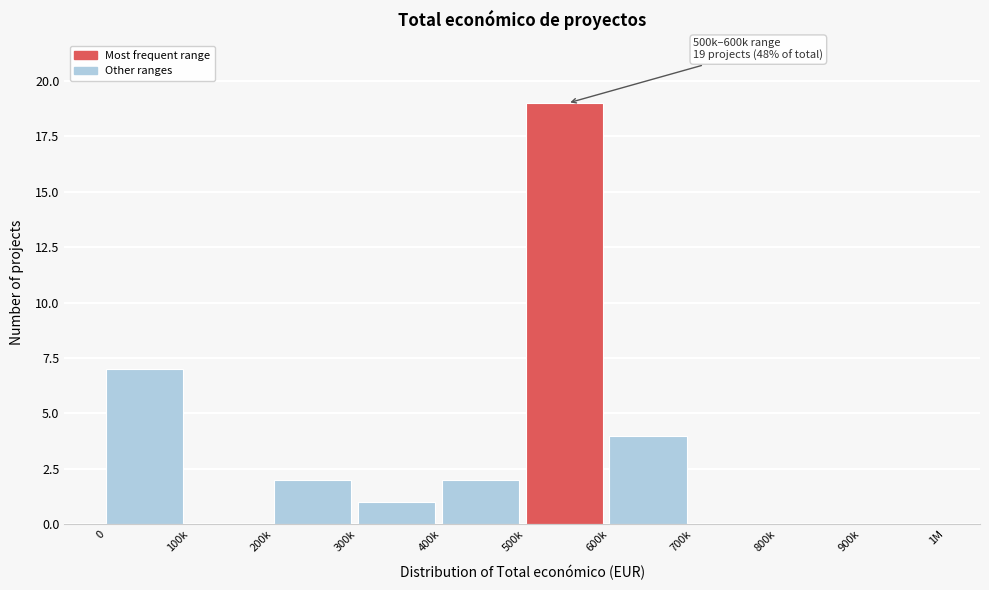

Reading left to right, transcribe all the data shown in this chart.

0=7	100k=0	200k=2	300k=1	400k=2	500k=19	600k=4	700k=0	800k=0	900k=0